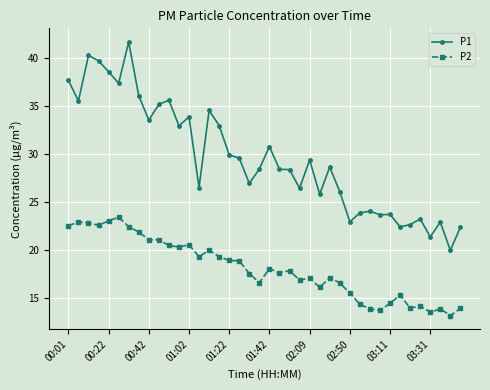

Which series has the largest total across all categories?

P1